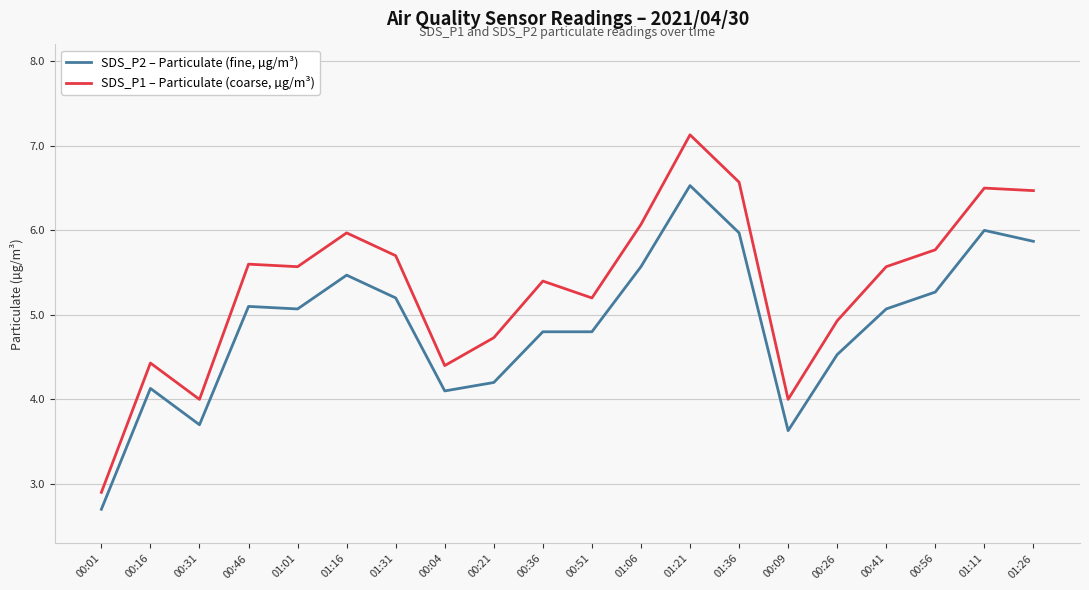

Rank the series at 00:04 from lowest to highest value.

SDS_P2 – Particulate (fine, µg/m³), SDS_P1 – Particulate (coarse, µg/m³)